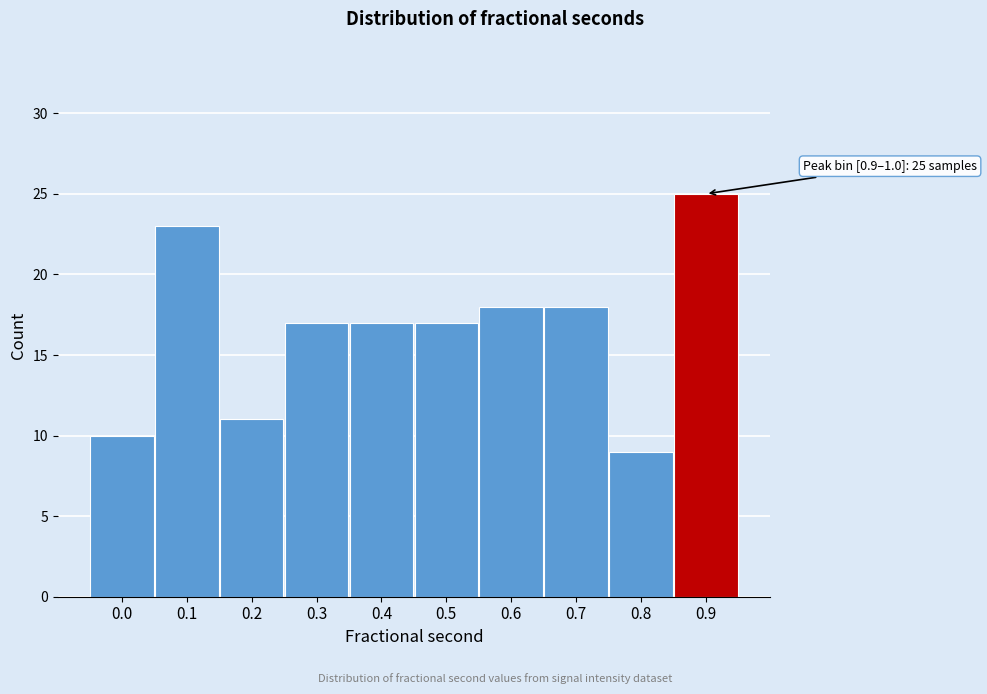

Reading right to left, what are all the values shown in this chart?

0.9=25	0.8=9	0.7=18	0.6=18	0.5=17	0.4=17	0.3=17	0.2=11	0.1=23	0.0=10